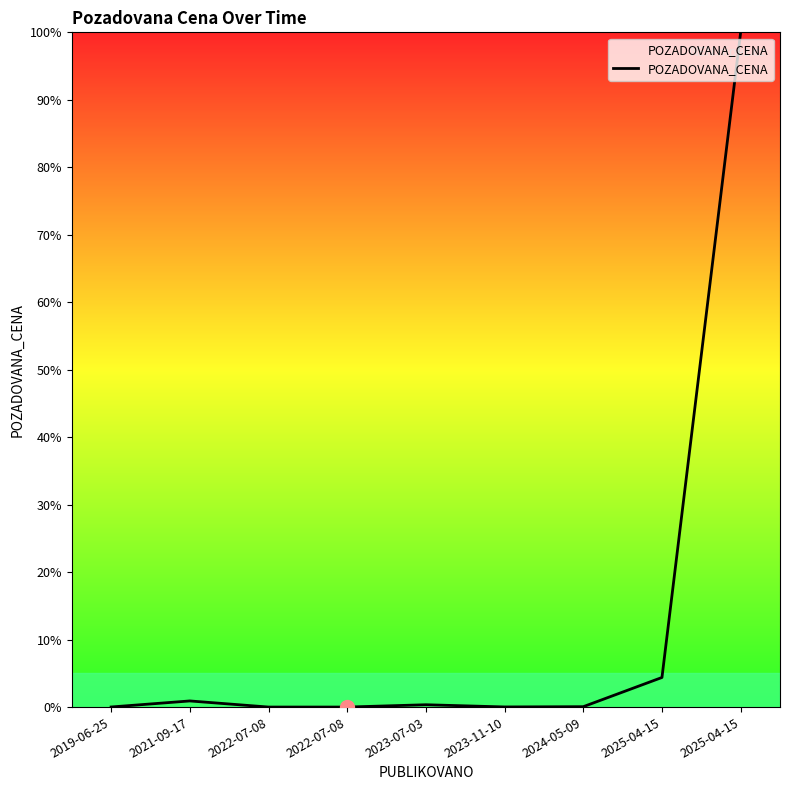

Which category has the highest value across all series?

2025-04-15